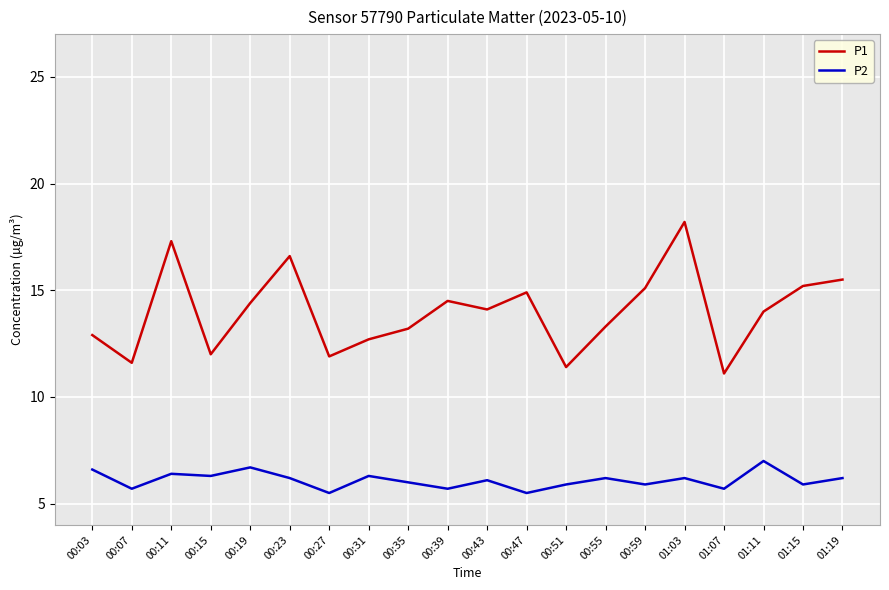

Rank the series by their maximum value, from lowest to highest.

P2, P1